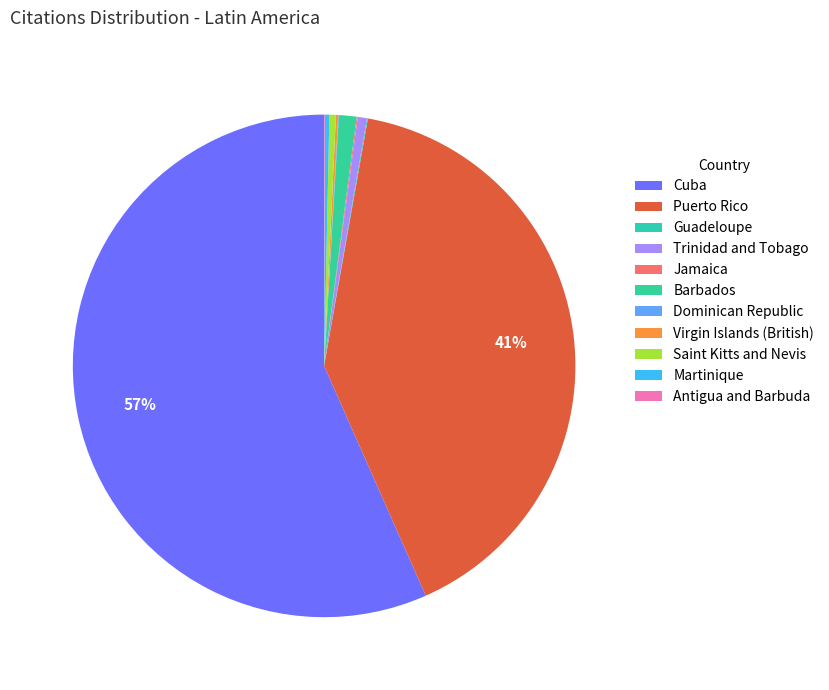

Which category has the smallest portion of the pie?

Dominican Republic